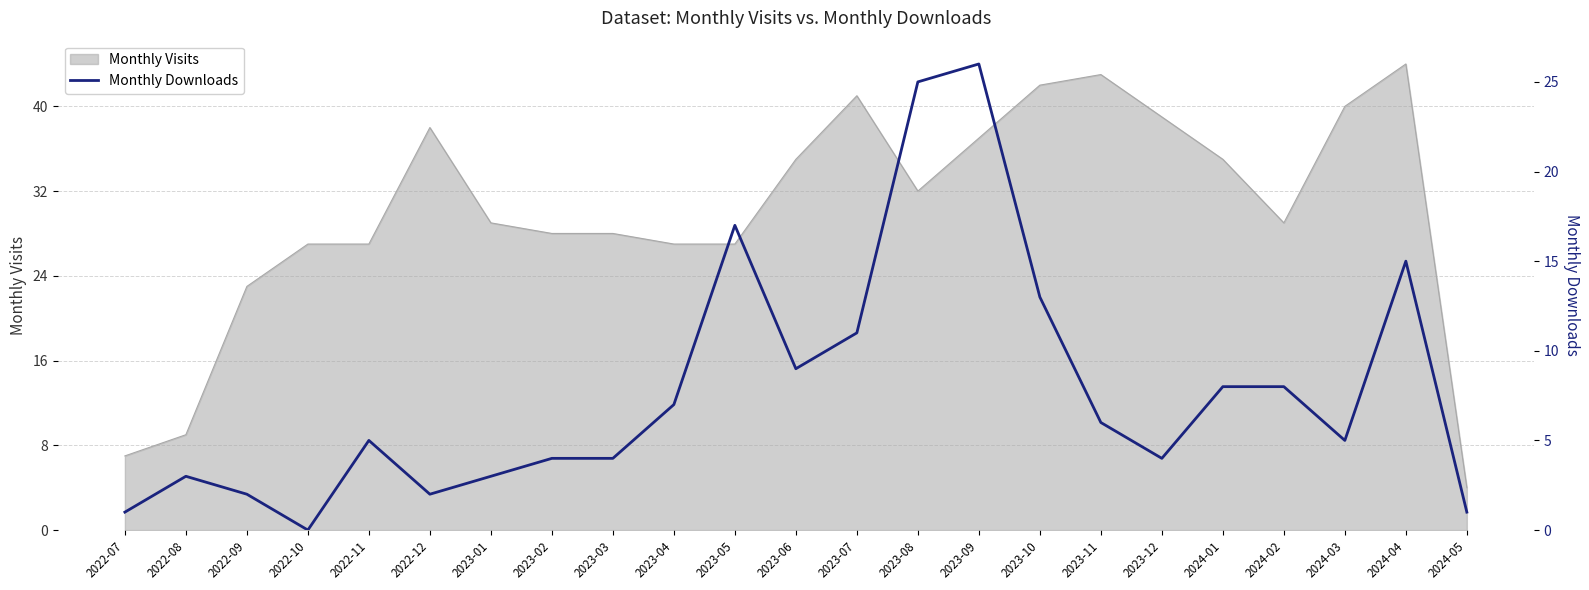

What is the minimum value for Monthly Visits?

4